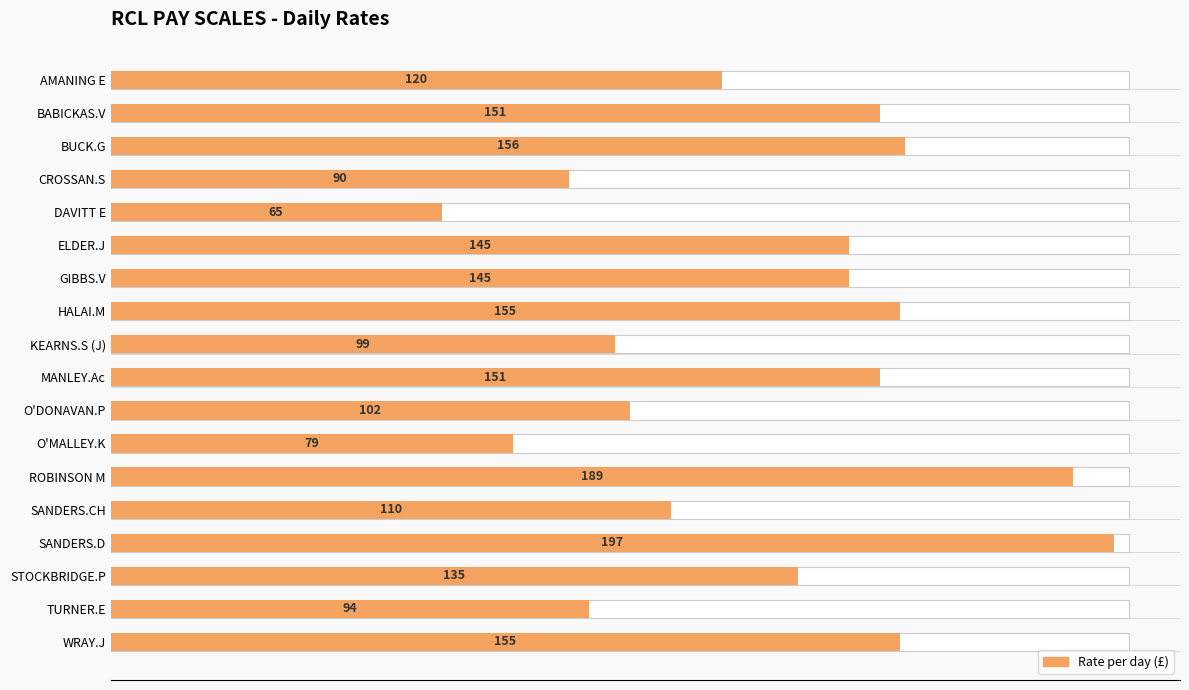

Does the chart contain stacked bars?

No